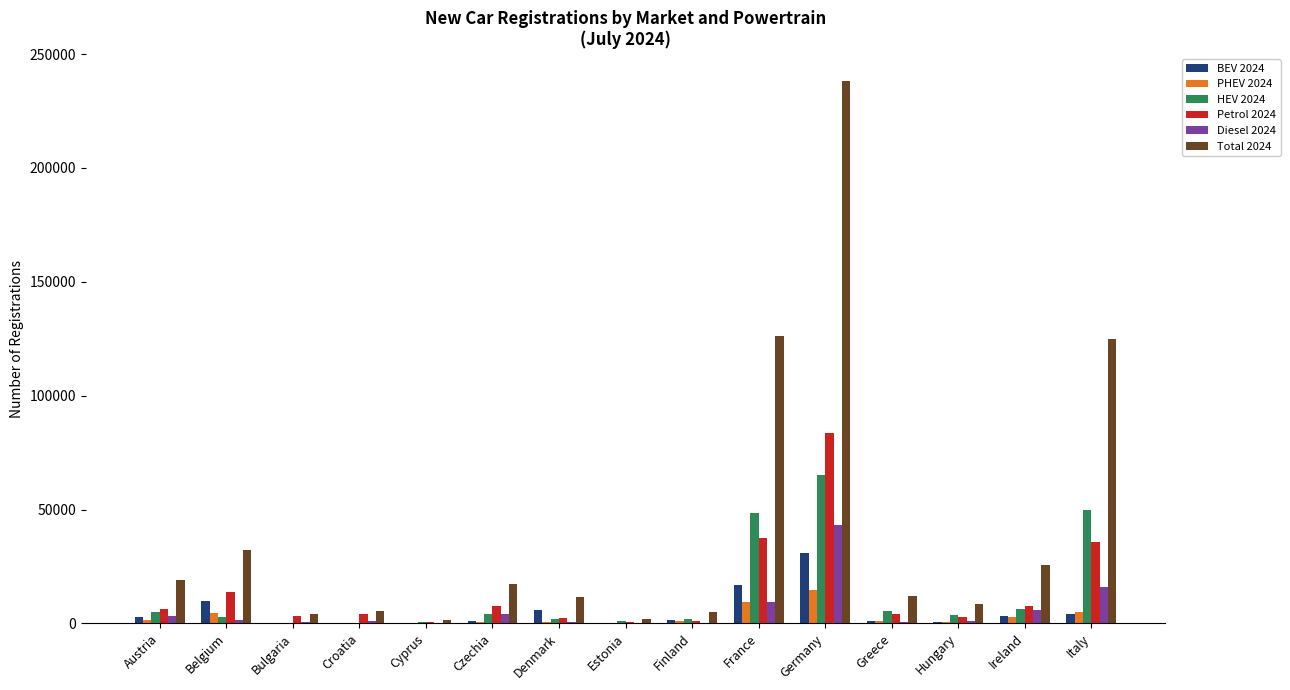

Is the value of BEV 2024 at Cyprus greater than the value of HEV 2024 at Czechia?

No